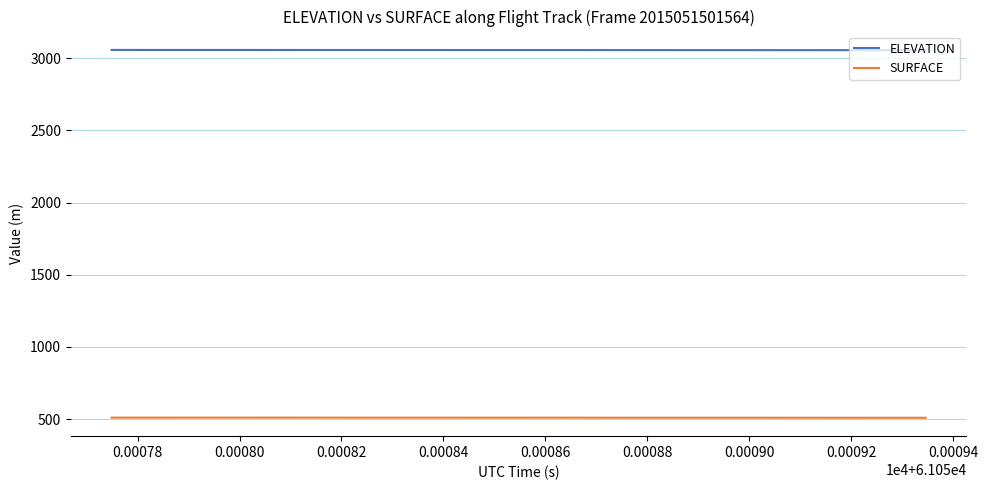

What is the greatest value displayed?

3057.3